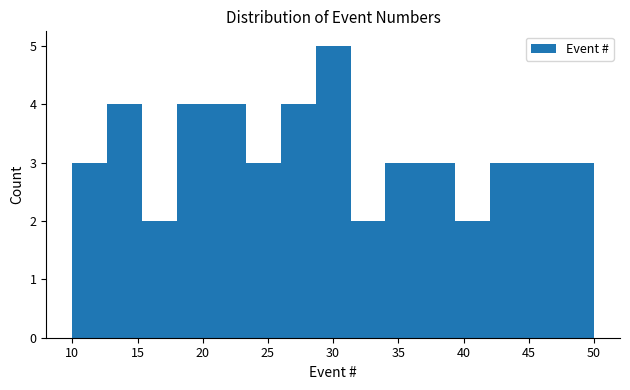

Over which range of the x-axis is the bar tallest?

28.5 to 31.5